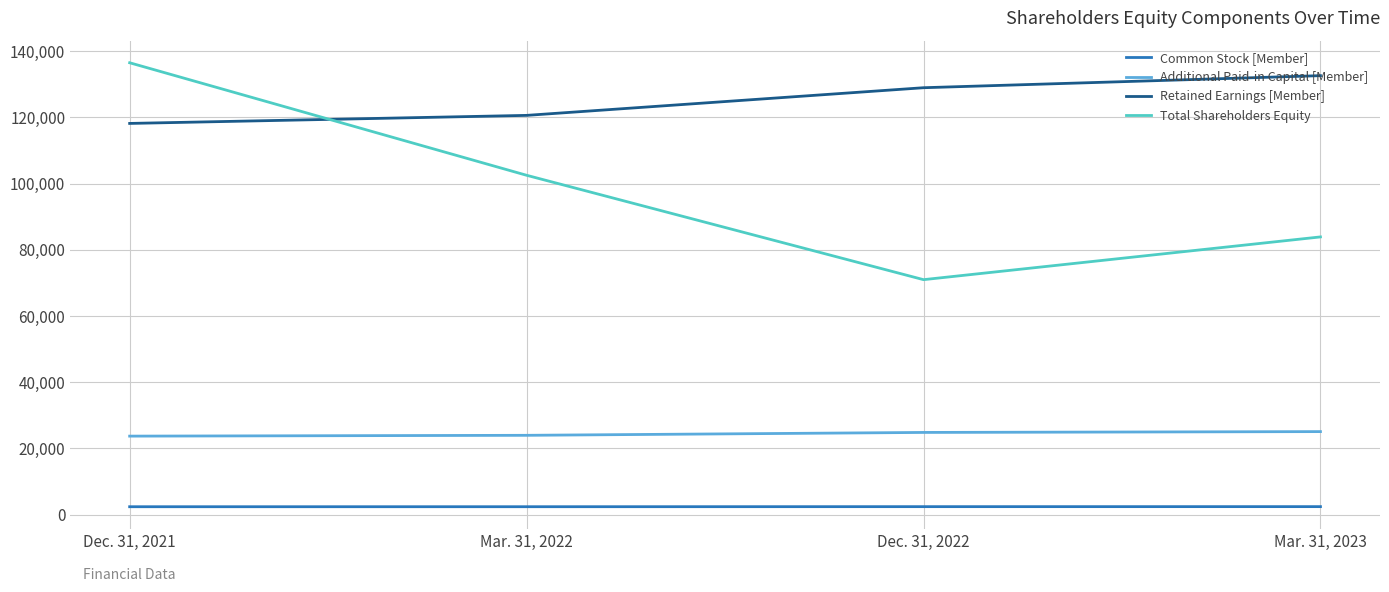

List the series in order of their overall mean, lowest first.

Common Stock [Member], Additional Paid-in Capital [Member], Total Shareholders Equity, Retained Earnings [Member]